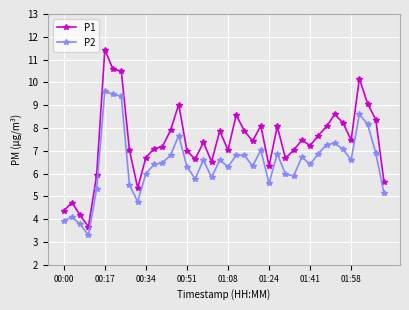

How many lines are shown in the chart?

2